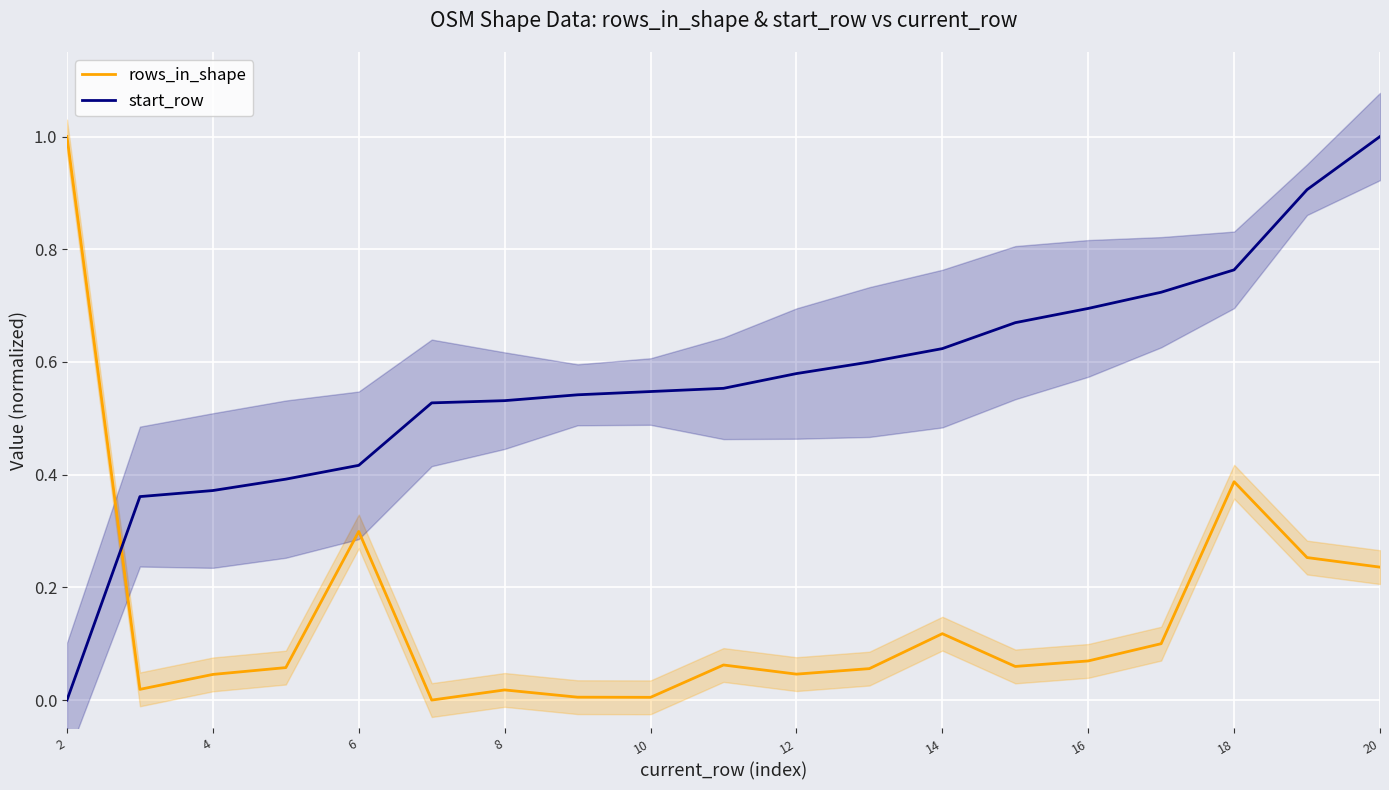

What is the value of the rows_in_shape point at the 1st from the left?

1.0